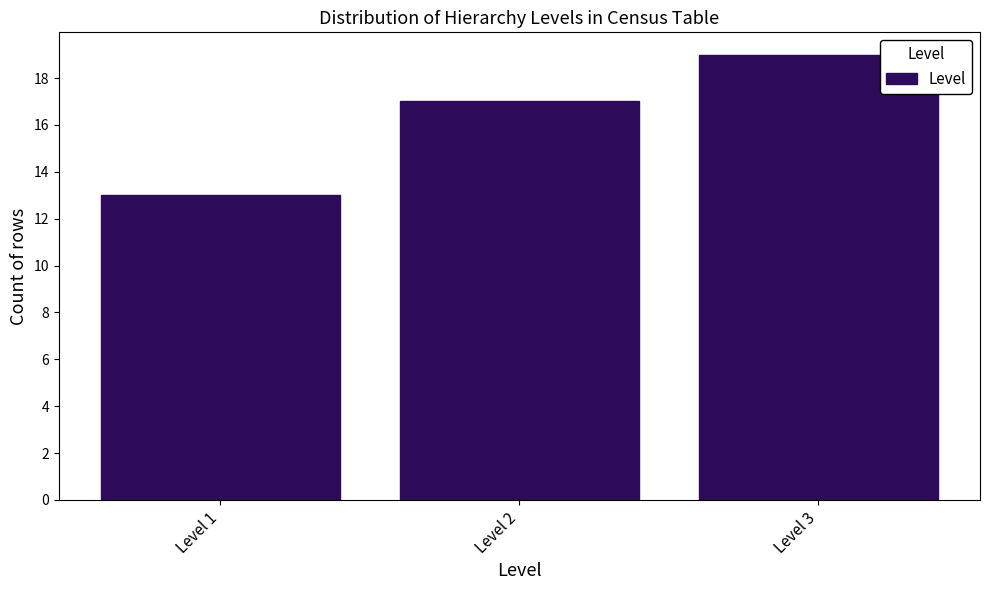

Reading left to right, transcribe all the data shown in this chart.

Level 1=13	Level 2=17	Level 3=19